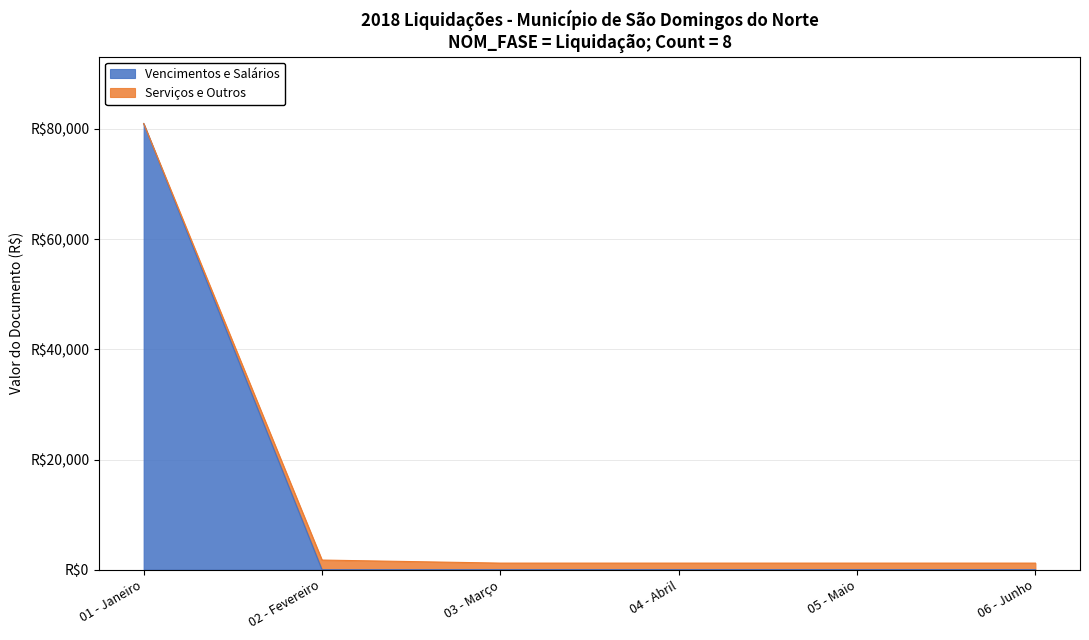

Does the chart have visible grid lines?

Yes